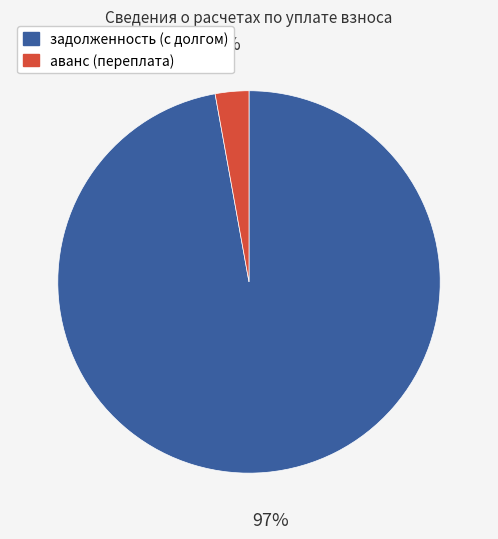

How many segments does this pie chart have?

2